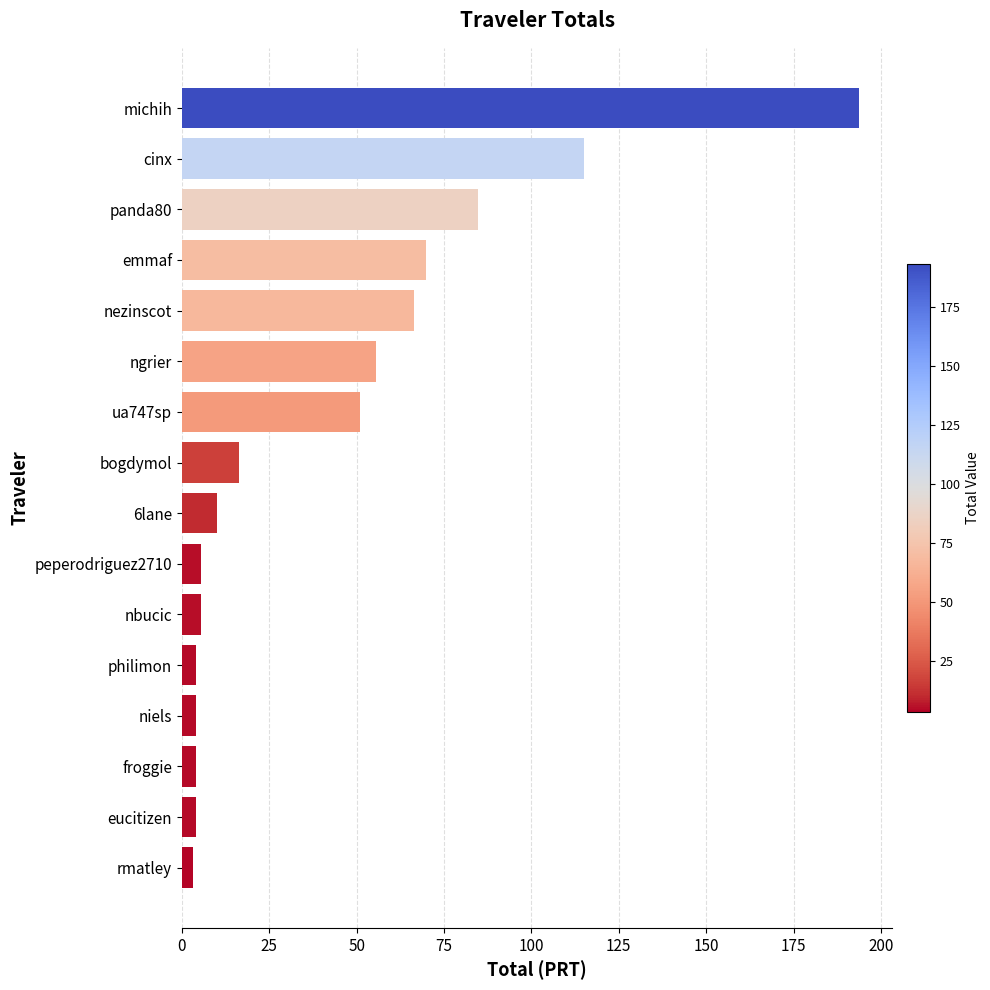

Which label corresponds to the largest value in the chart?

michih